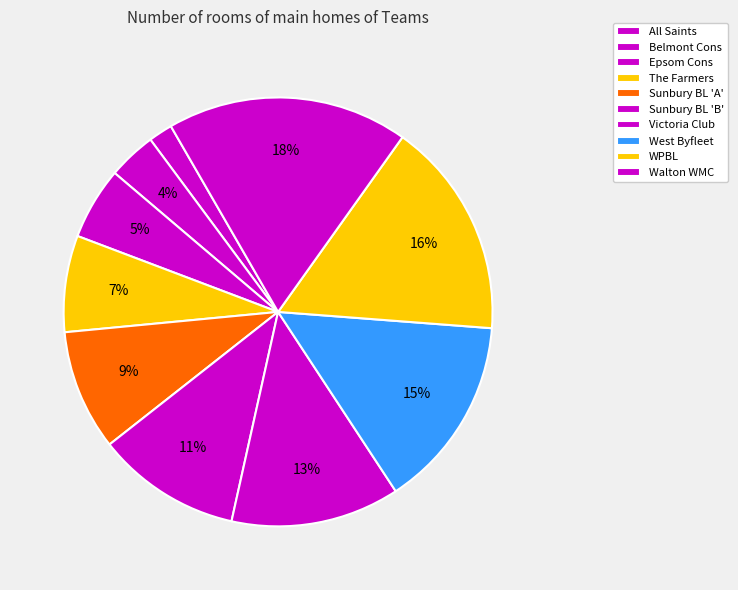

To the nearest percent, what portion does WPBL represent?

16%